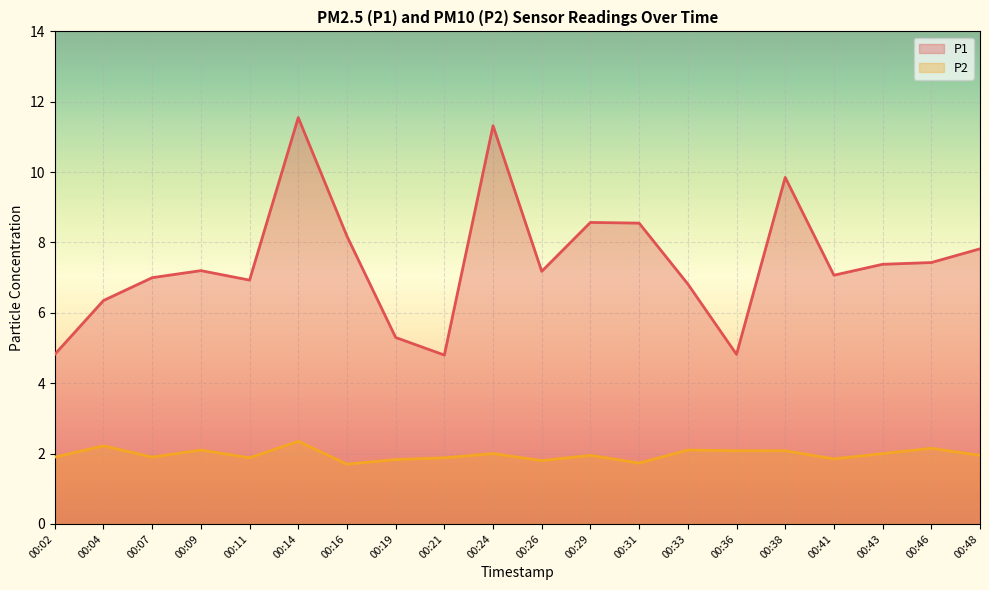

What is the sum of the P1 values at 00:36 and 00:26?

12.0